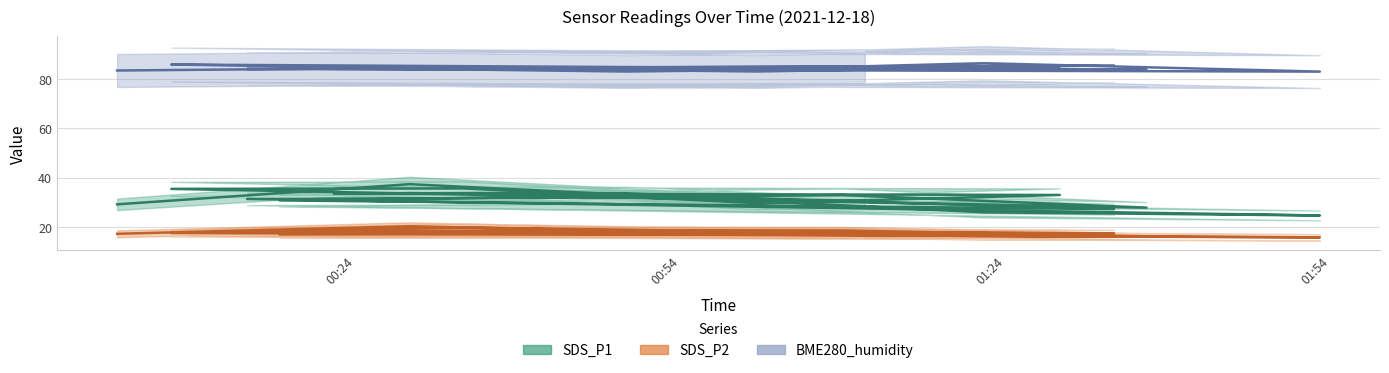

True or false: SDS_P1 (line) and SDS_P2 (line) cross at least once.

False